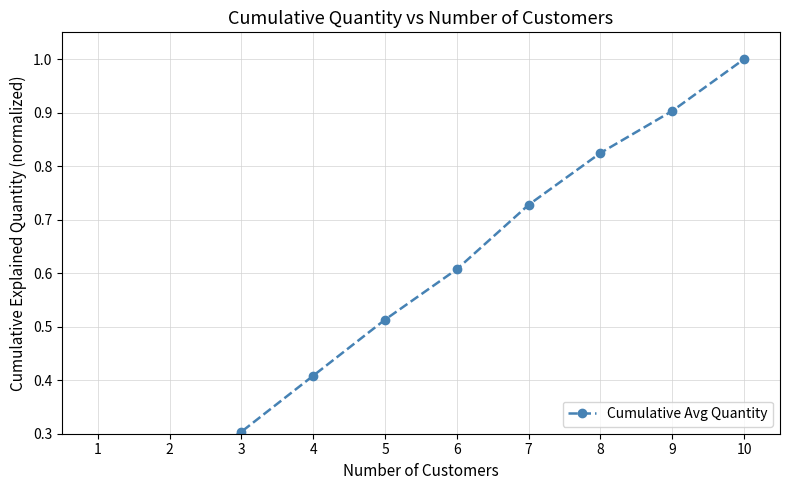

True or false: there are more than 1 points higher than both neighbors.

False